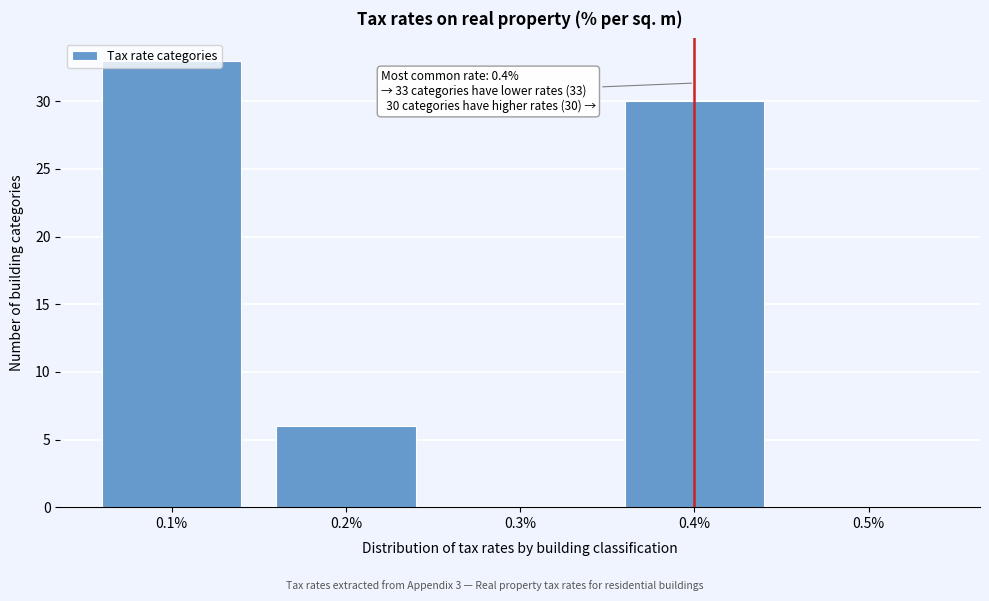

Which range on the x-axis has the tallest bar?

0.05 to 0.15